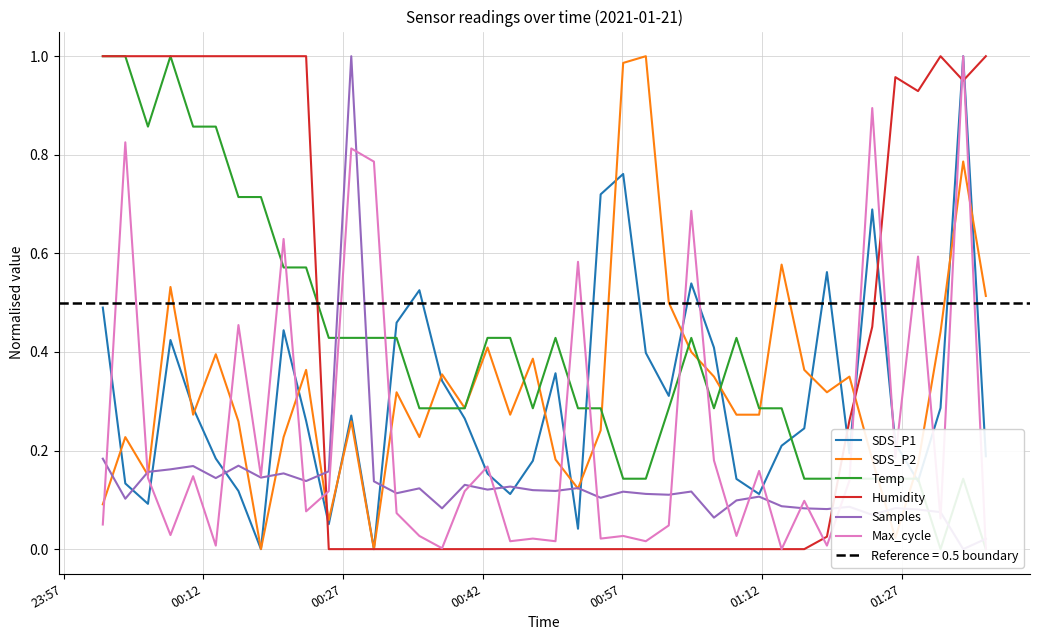

Where is the first local maximum for SDS_P2?

00:12